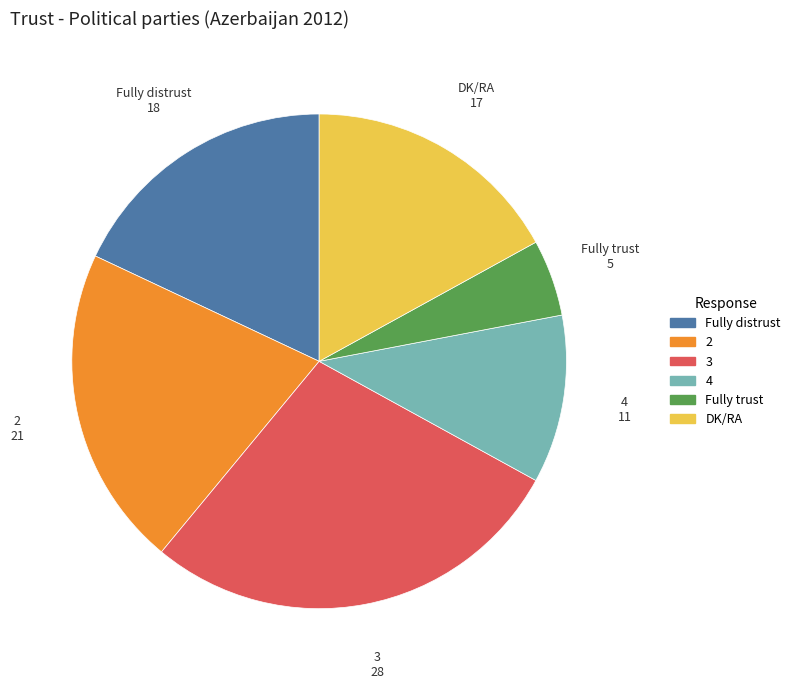

The Fully trust slice represents 5% of the pie. True or false?

True